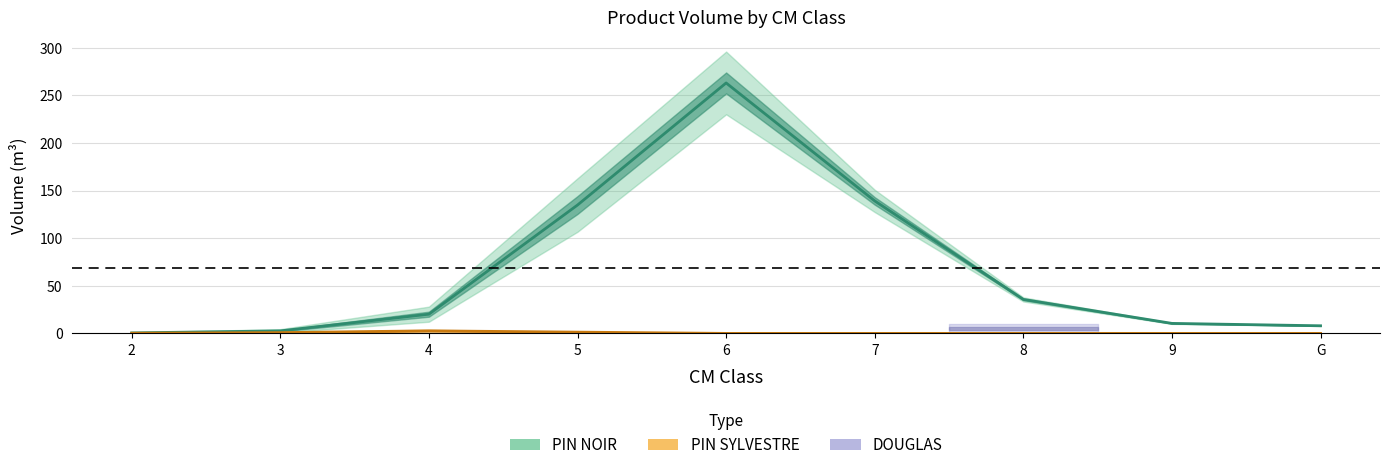

What is the label of the 2nd point from the right?

9